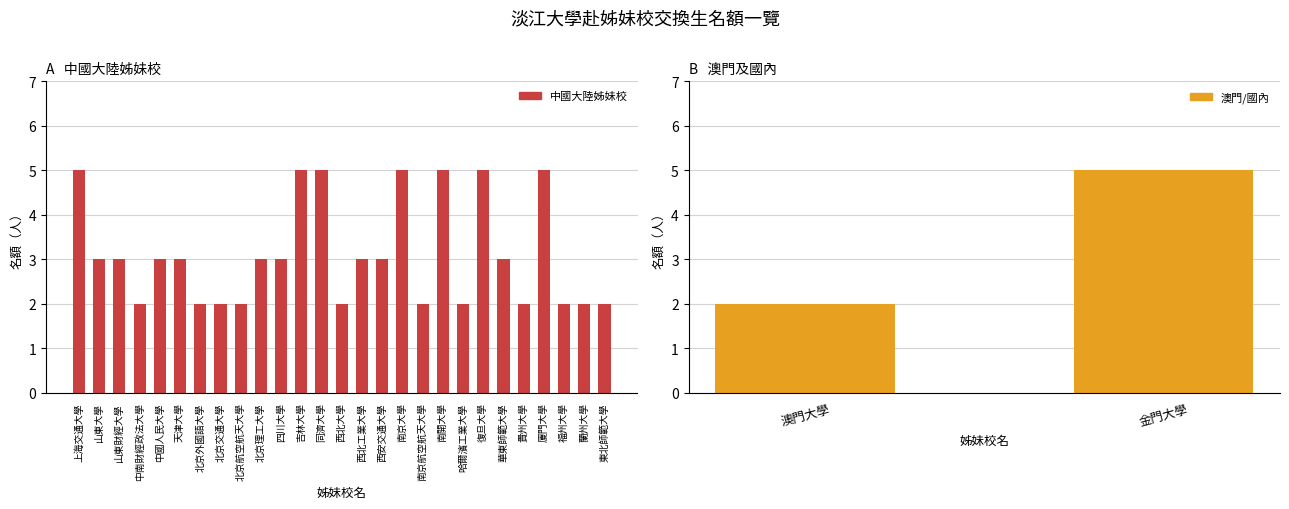

How many values are below 3?

12